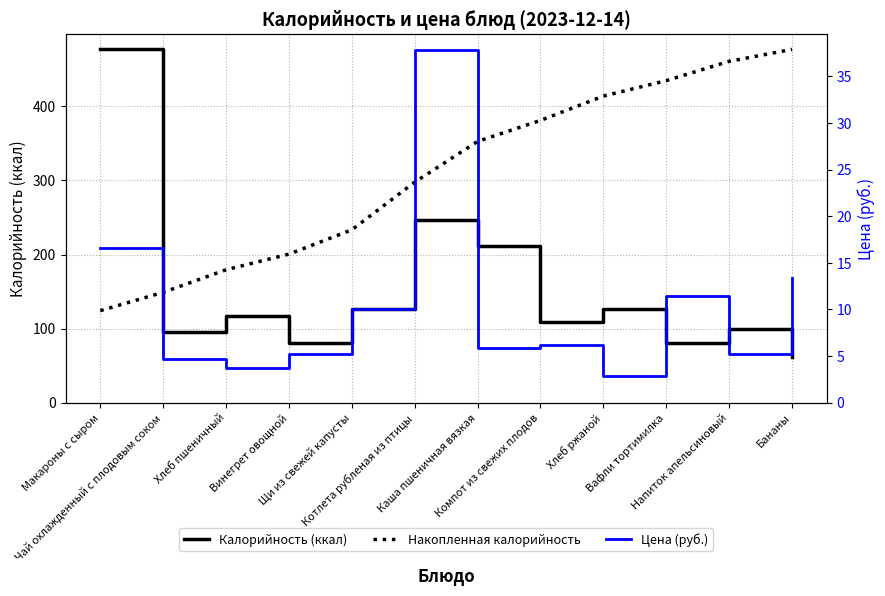

Reading right to left, list all the values displayed in this chart.

Калорийность (ккал): 62.0	100.0	80.0	126.0	109.0	211.0	247.0	126.0	81.0	117.0	95.0	477.0
Накопленная калорийность: 477.0	460.8	434.8	414.0	381.1	352.7	297.8	233.4	200.6	179.5	149.0	124.3
Цена (руб.): 13.4	5.2	11.4	2.9	6.2	5.8	37.8	10.0	5.3	3.7	4.7	16.6